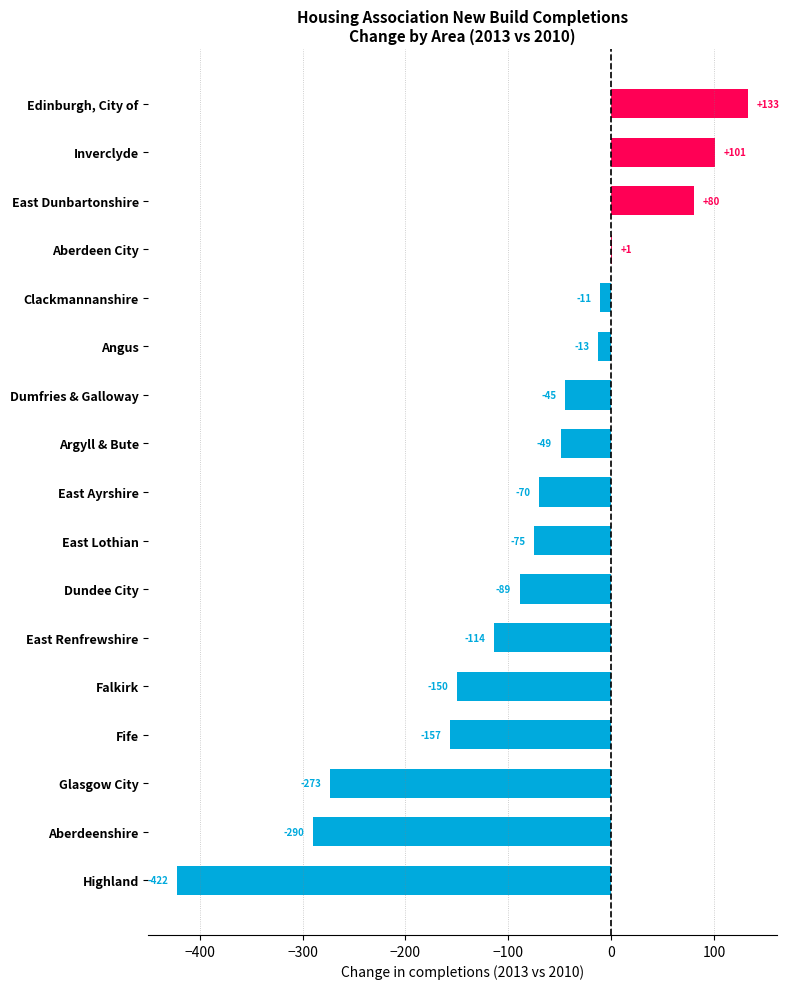

How many data points does each series have?

17